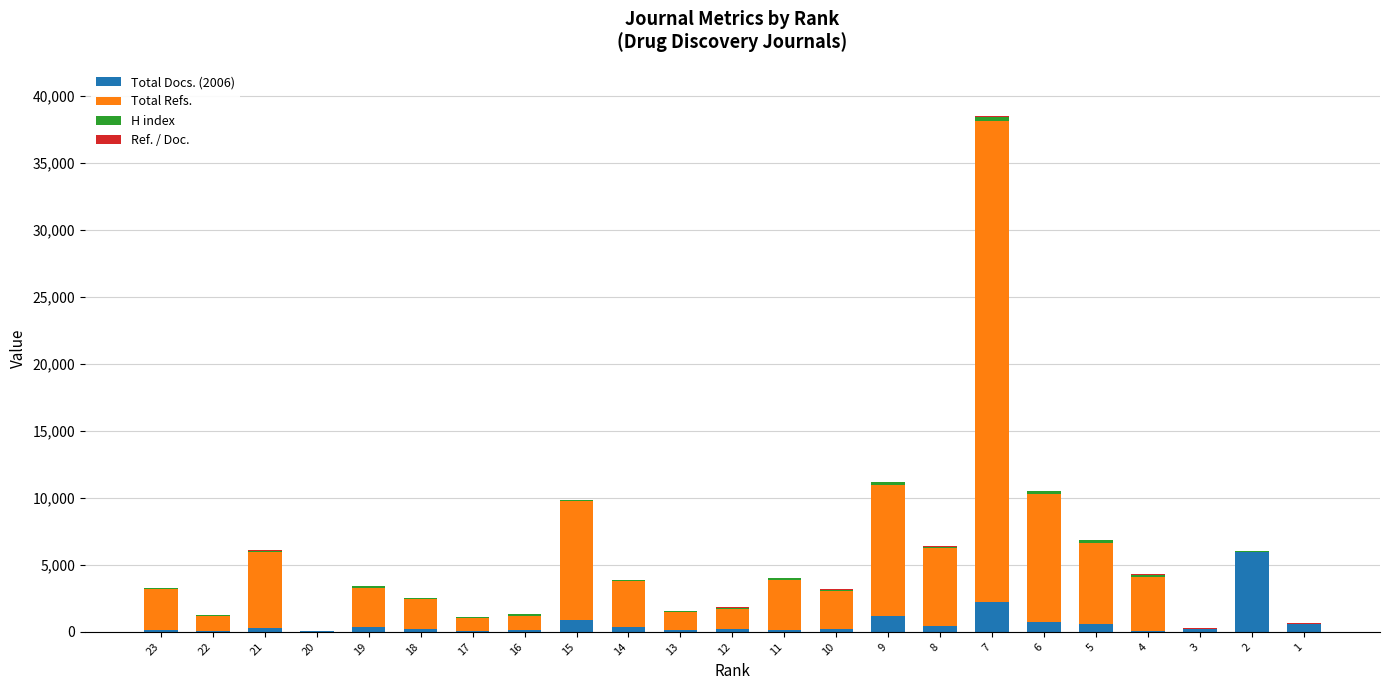

At which category is the sum across all series the highest?

7